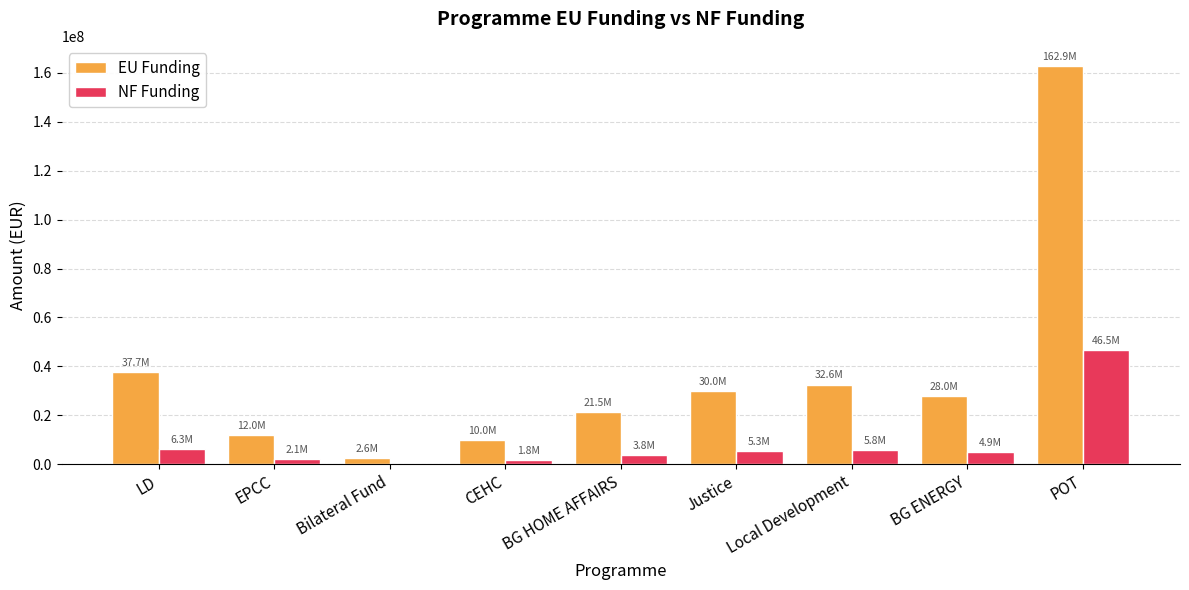

What value does the NF Funding series have at BG ENERGY?

4941176.0